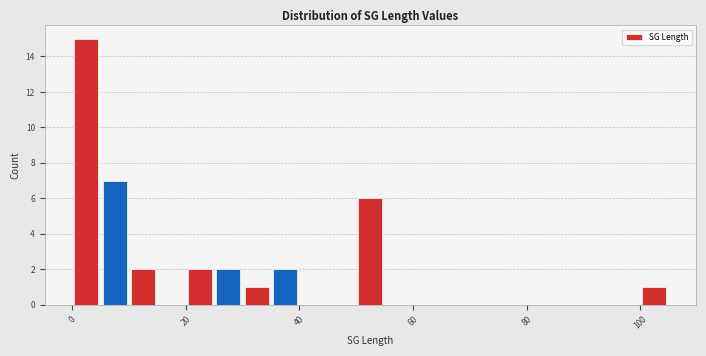

Around what value on the x-axis is the tallest bar? Give the approximate position of its centre, as read against the axis.

2